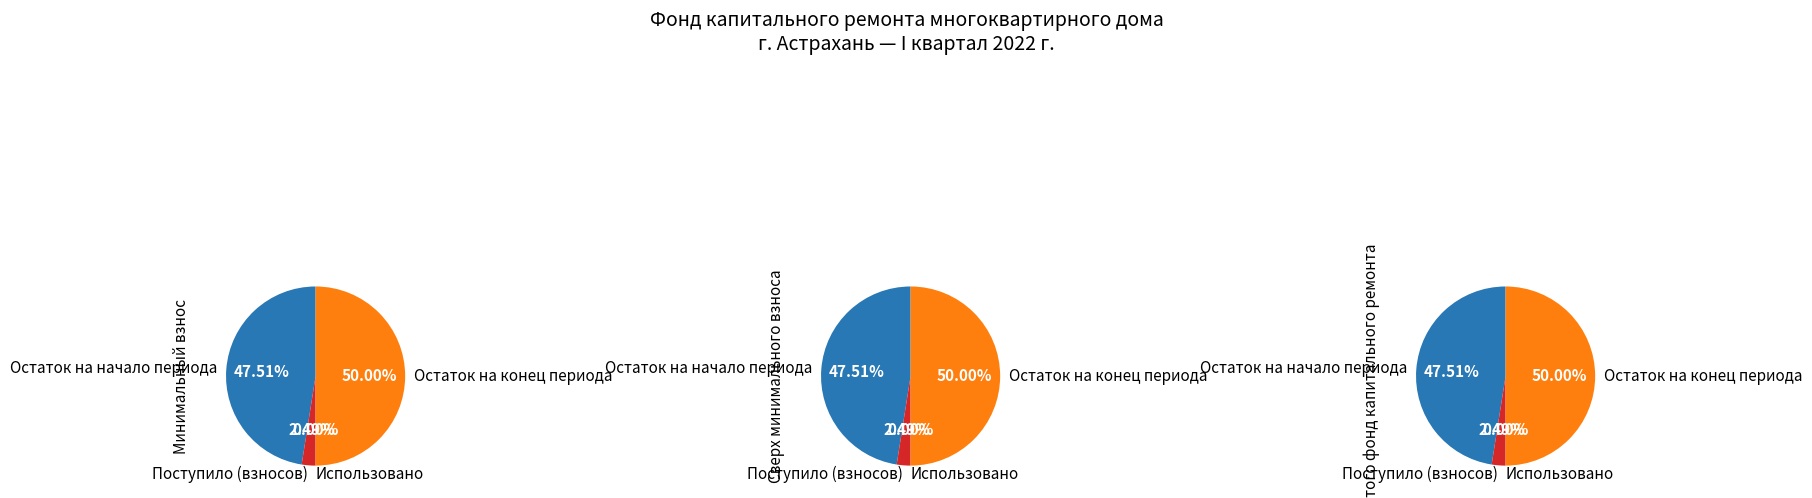

Does Поступило (взносов) account for over 50% of the chart?

No